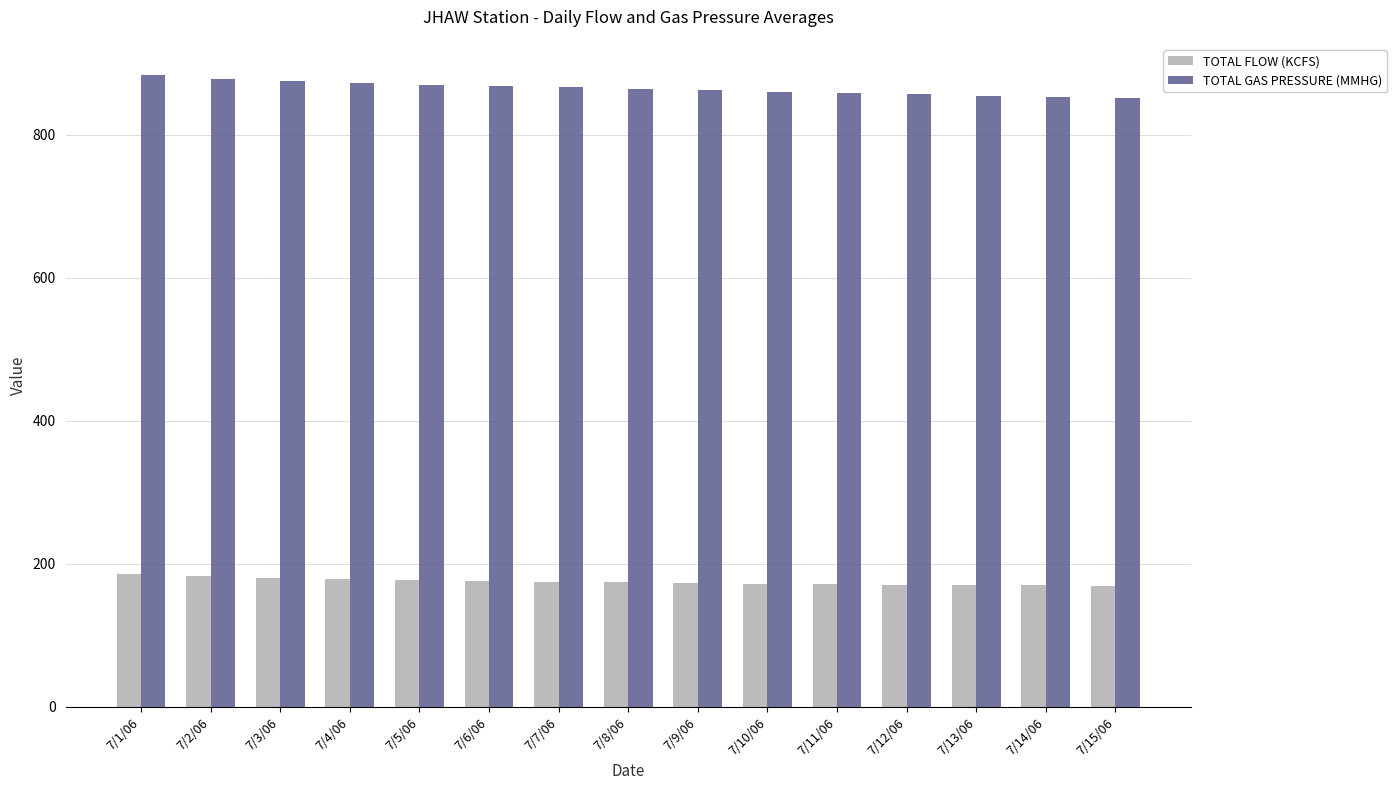

Does the chart contain stacked bars?

No